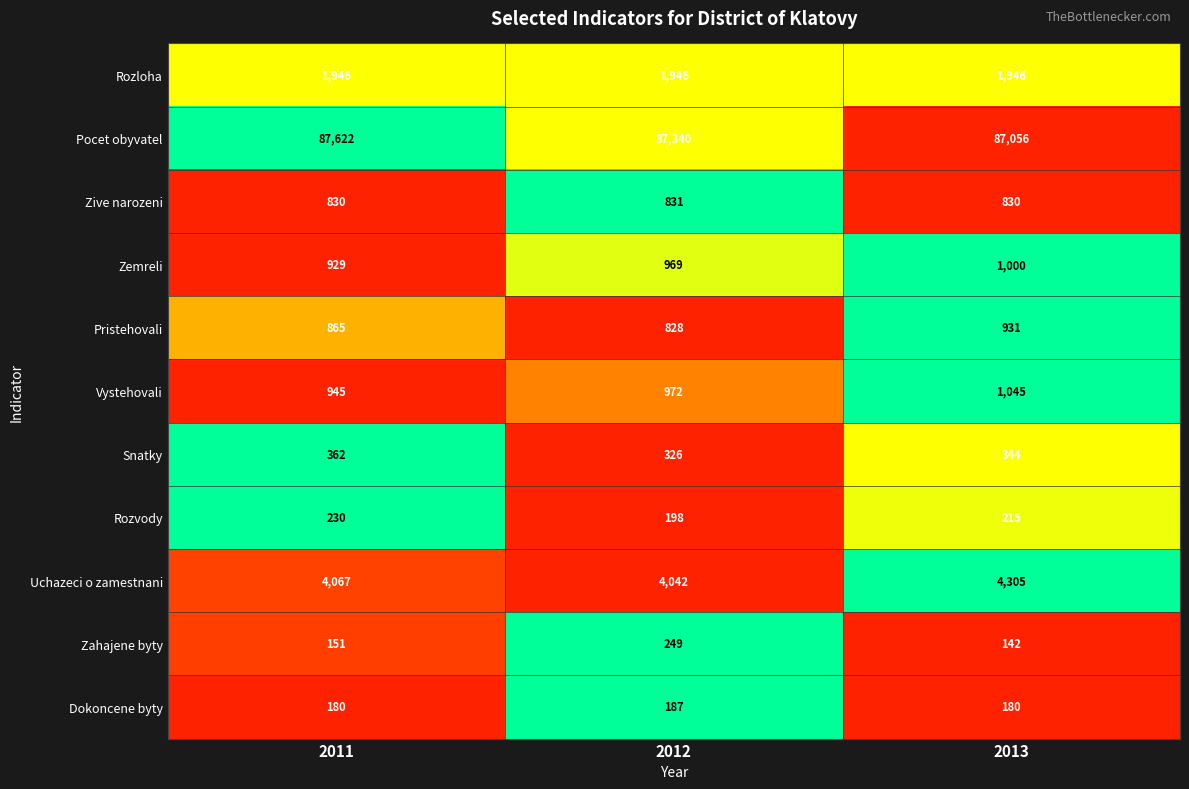

At how many categories does at least one series exceed 35732?

3